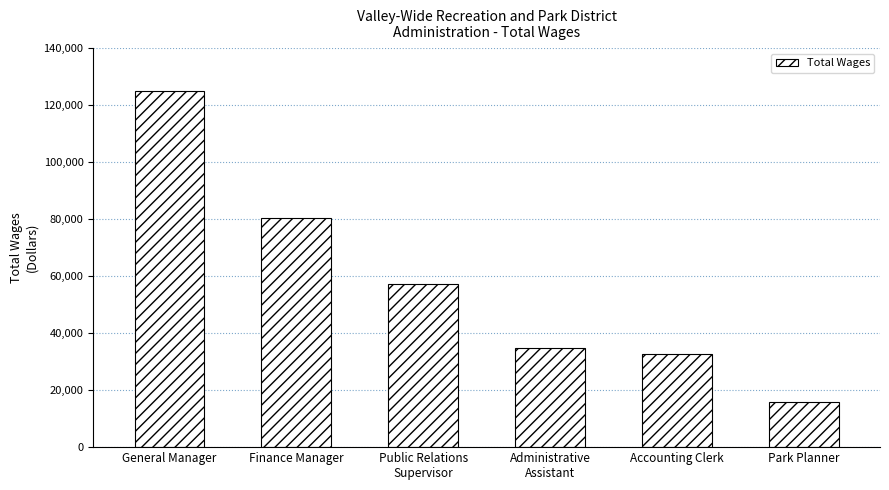

The chart shows a value of 187403 at General Manager. True or false?

False